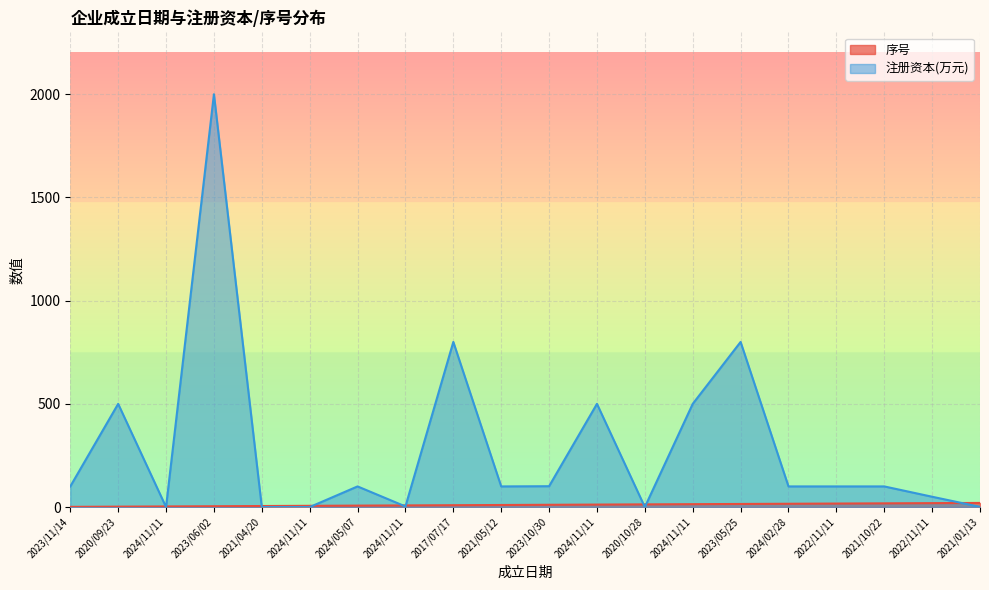

Where does the 注册资本(万元) series first go above 100?

2020/09/23